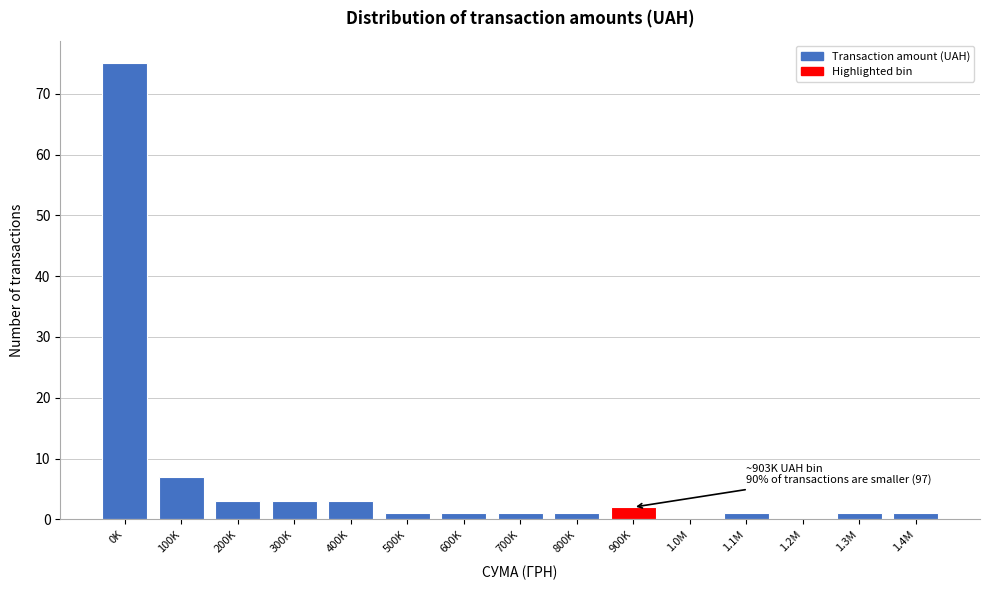

Reading left to right, extract all data points from this chart.

0K=75	100K=7	200K=3	300K=3	400K=3	500K=1	600K=1	700K=1	800K=1	900K=2	1.0M=0	1.1M=1	1.2M=0	1.3M=1	1.4M=1